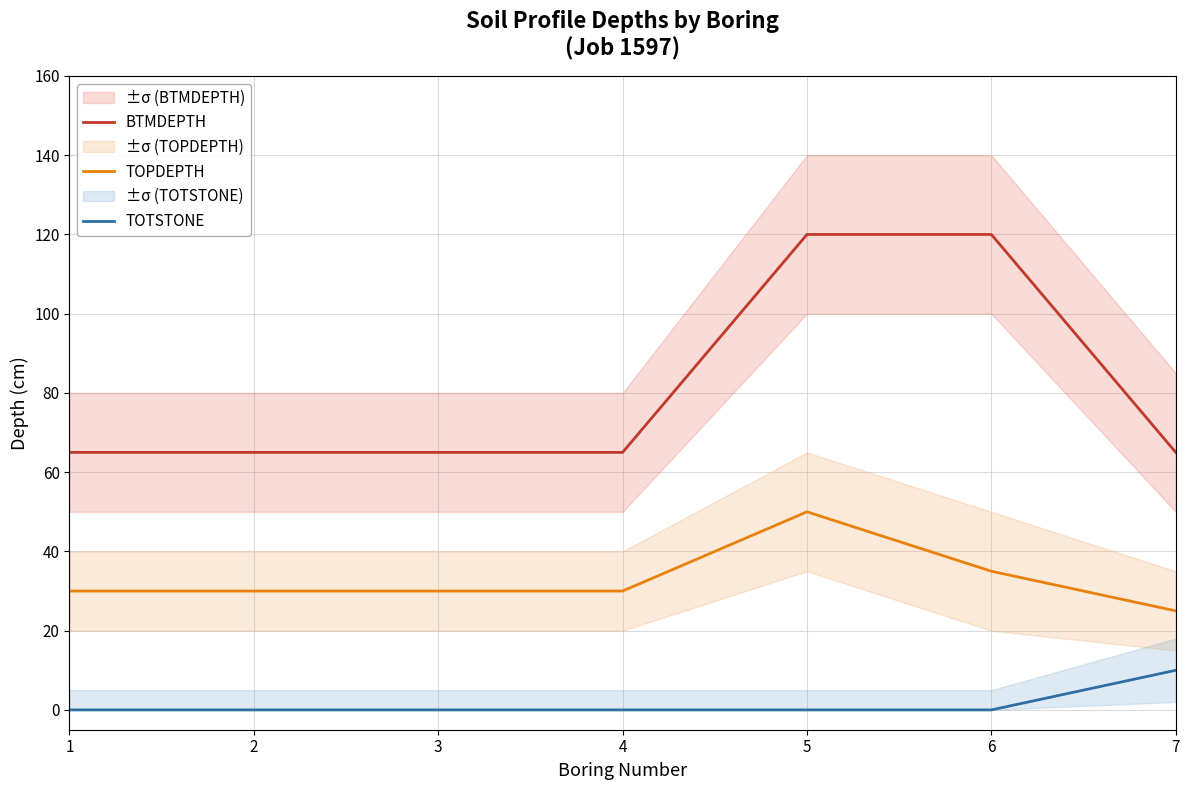

What is the difference between the maximum and minimum values in the TOTSTONE series?

10